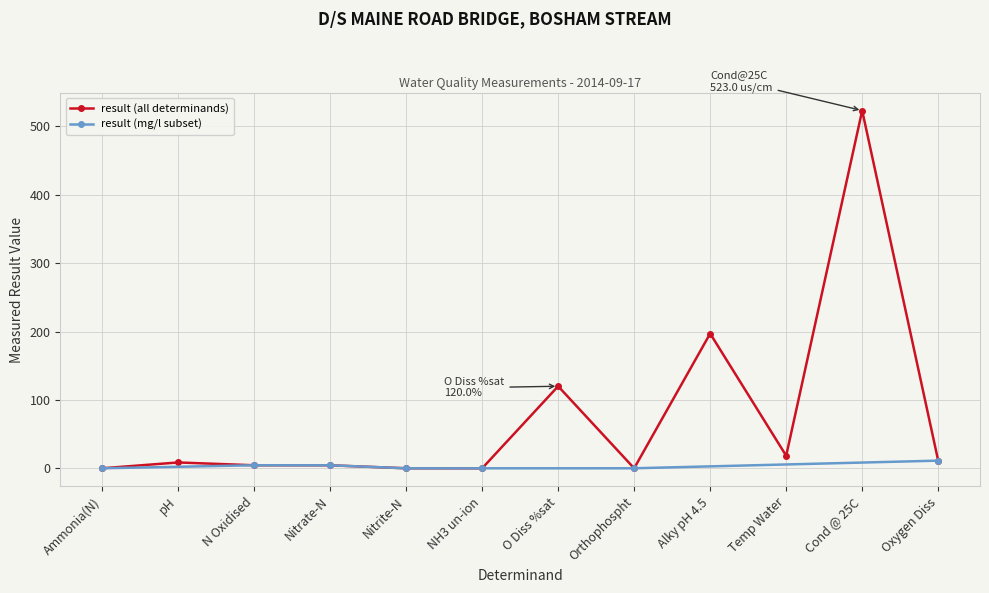

Where does the data first go above 8?

pH